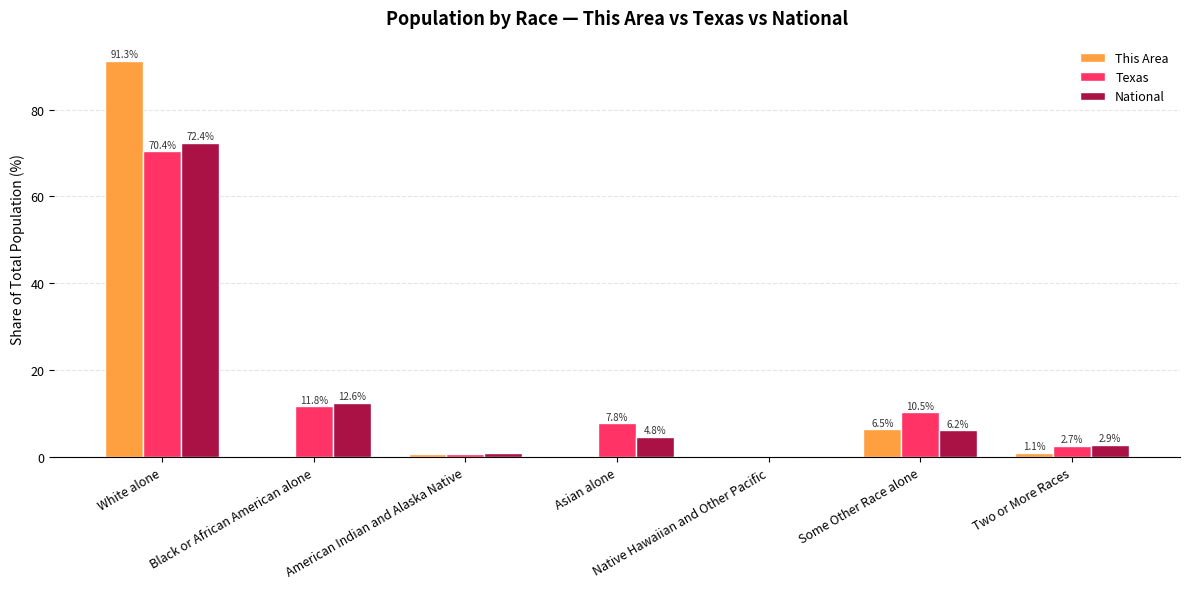

What is the average value of the Texas series?

14.9